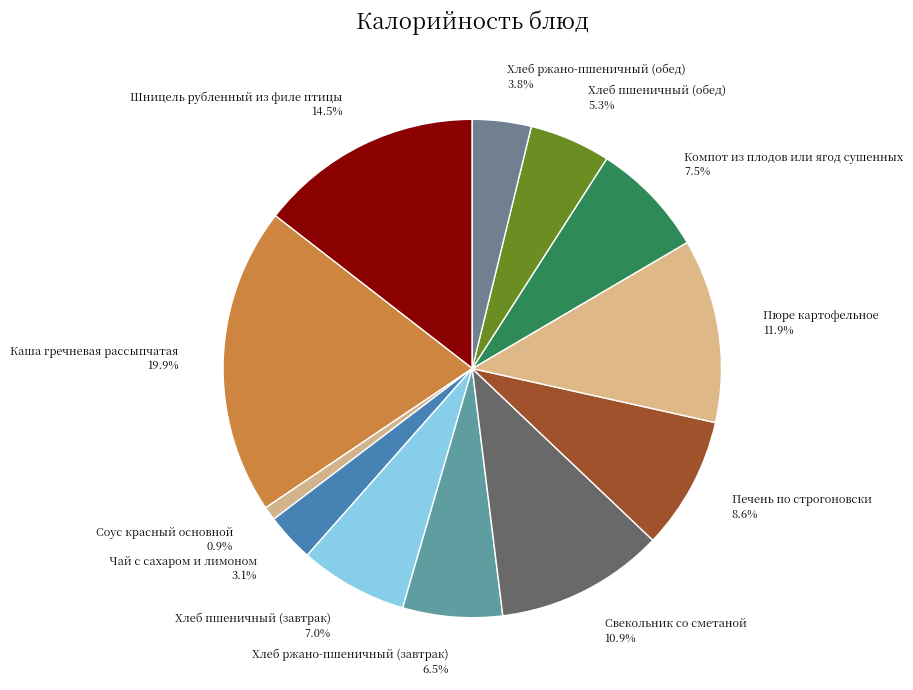

Approximately how many times larger is the value at Соус красный основной compared to Чай с сахаром и лимоном?

0.3